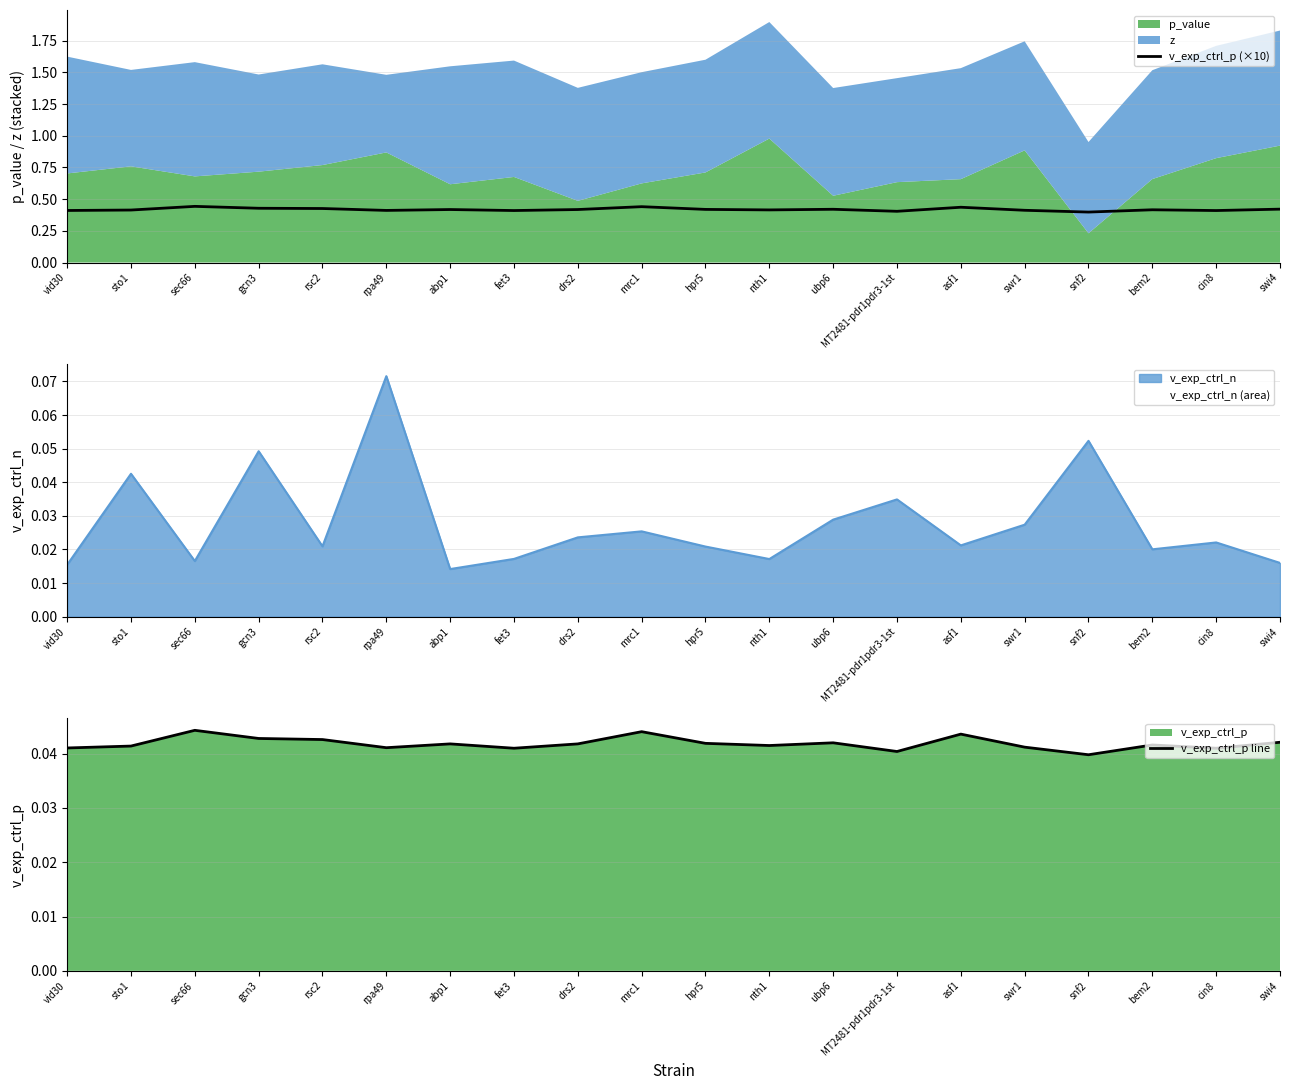

True or false: v_exp_ctrl_p line has a value of 0.0 at hpr5.

True